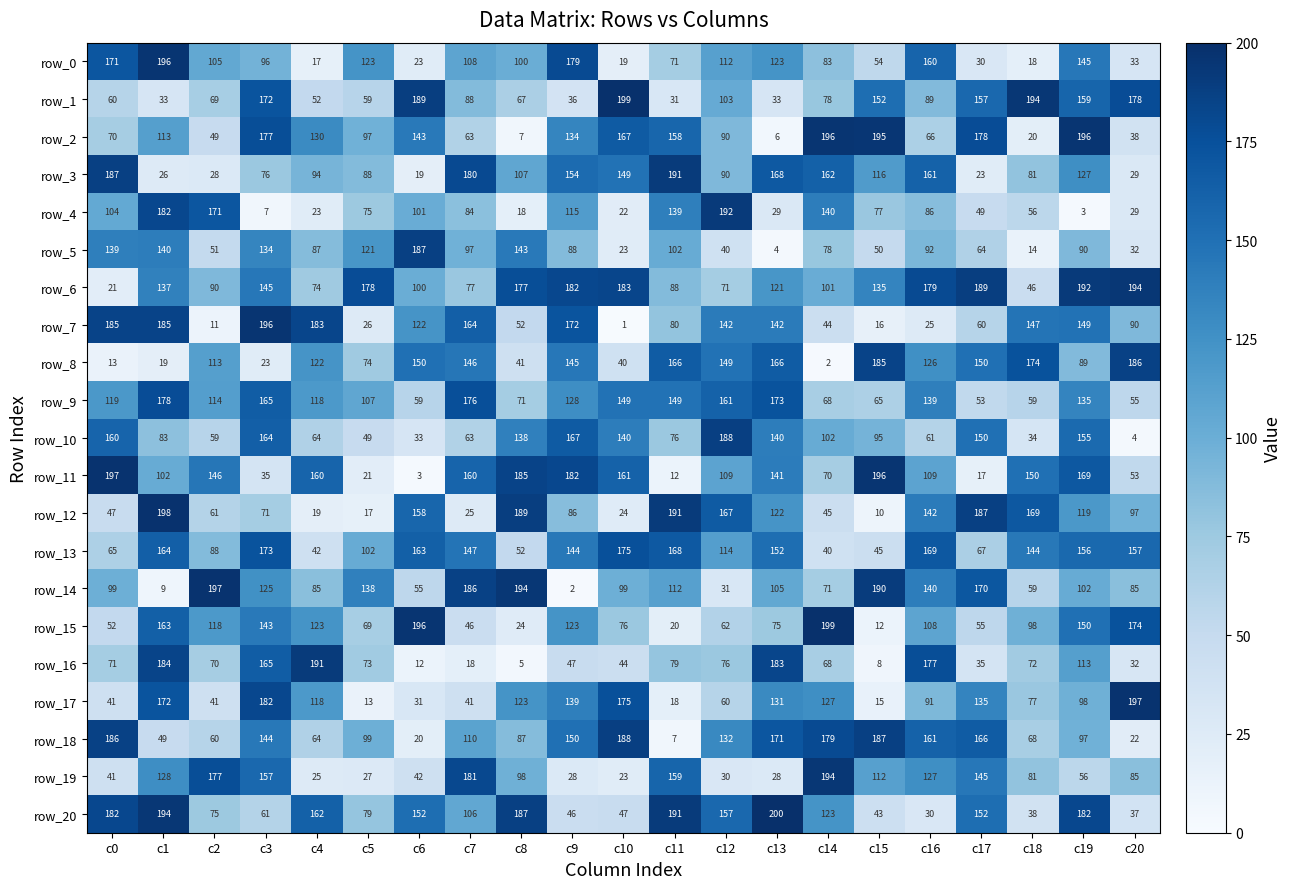

At which label does row_19 reach its peak?

c14